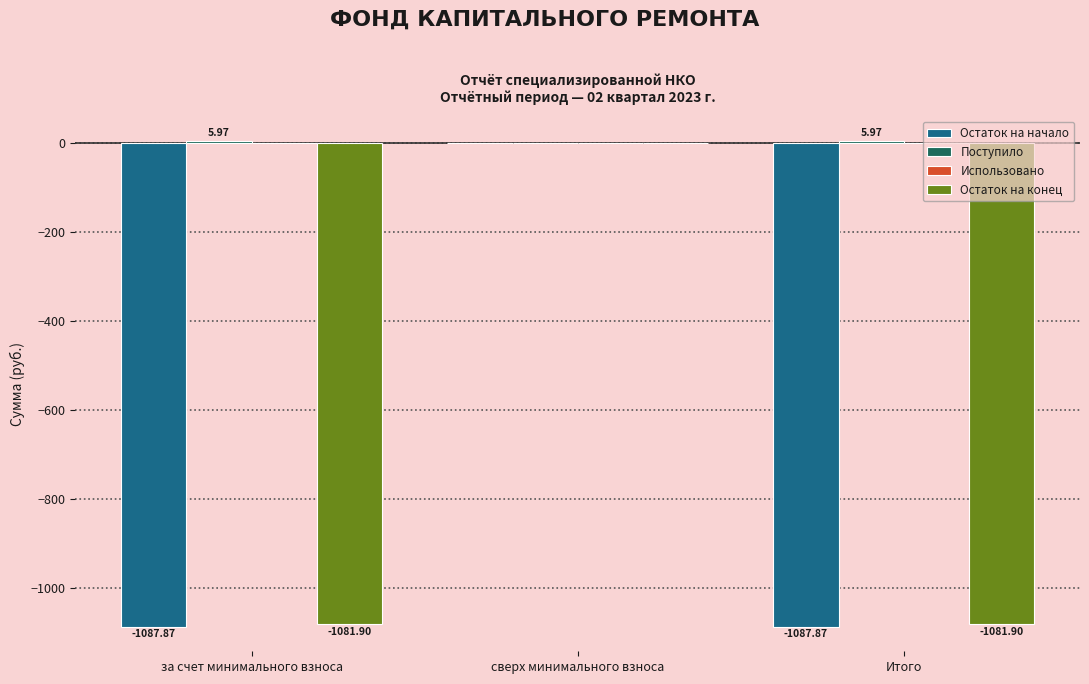

Where is Остаток на конец nearest to the value -540?

сверх минимального взноса